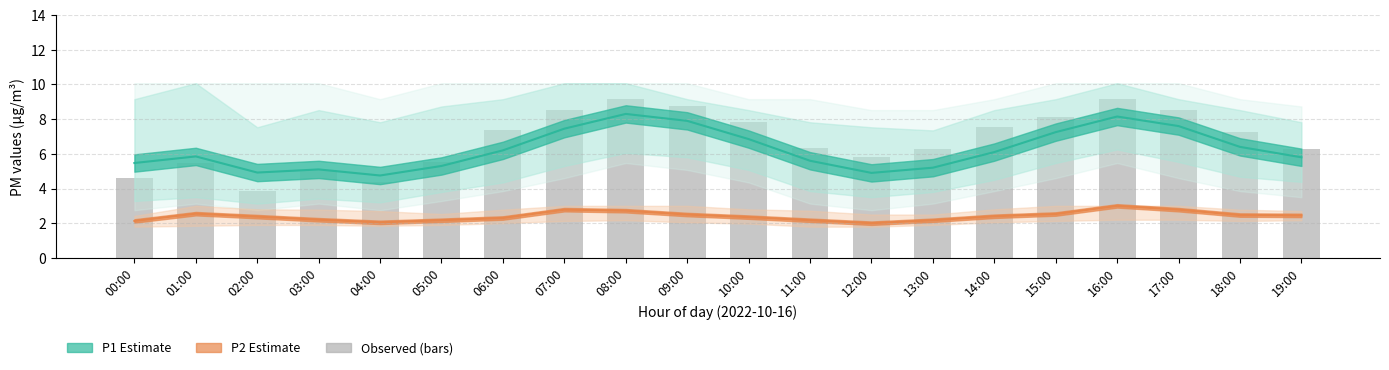

True or false: P2 line has a value of 2.8 at 17:00.

True